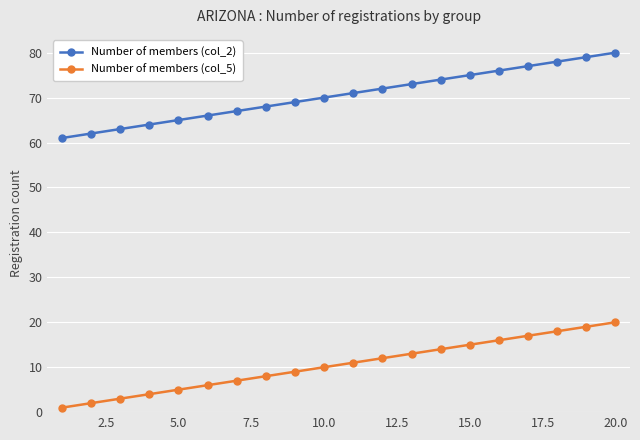

How many data points does each series have?

20